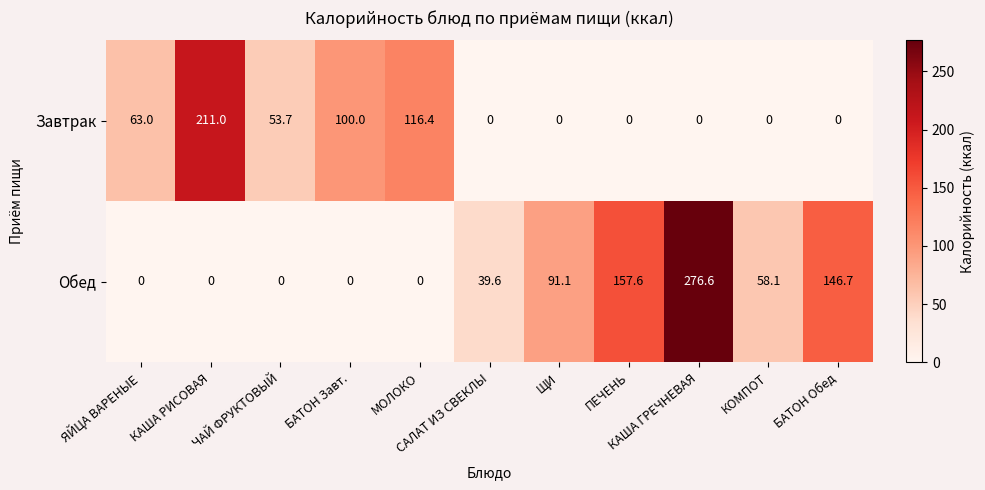

What is the greatest value displayed?

276.6